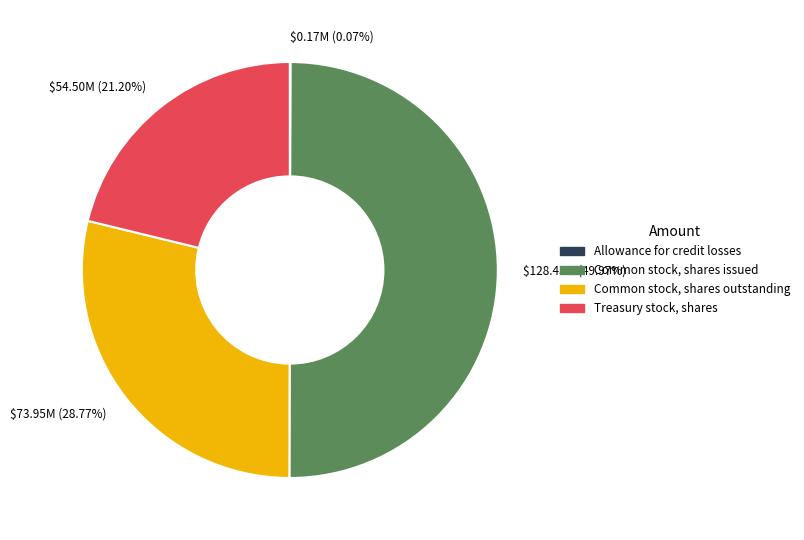

What percentage is the Treasury stock, shares slice, to the nearest percent?

21%